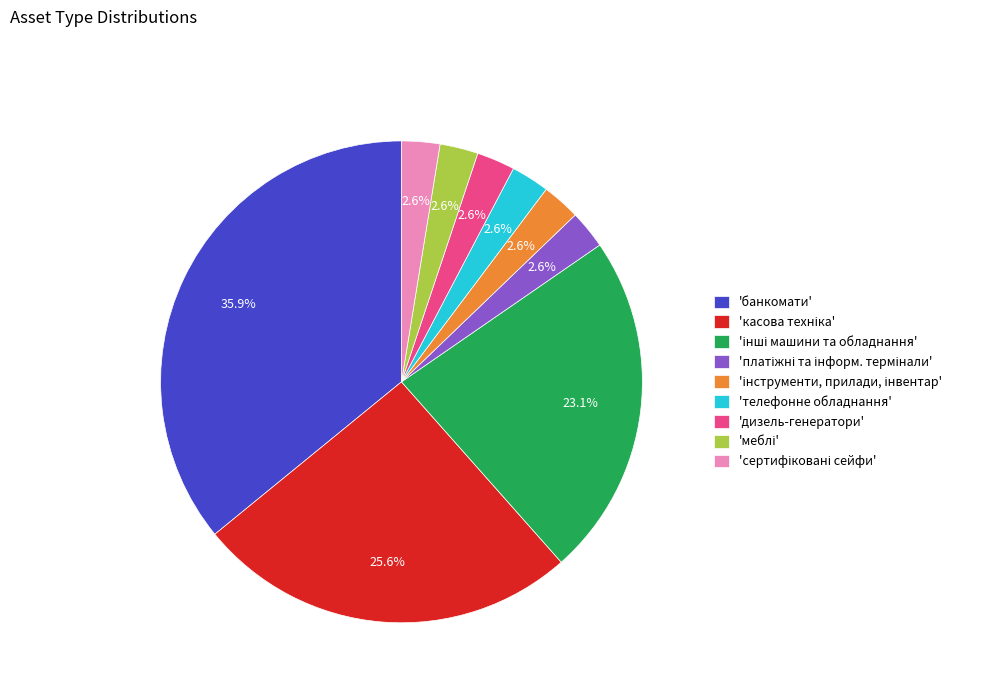

To the nearest percent, what is the average slice percentage?

11%